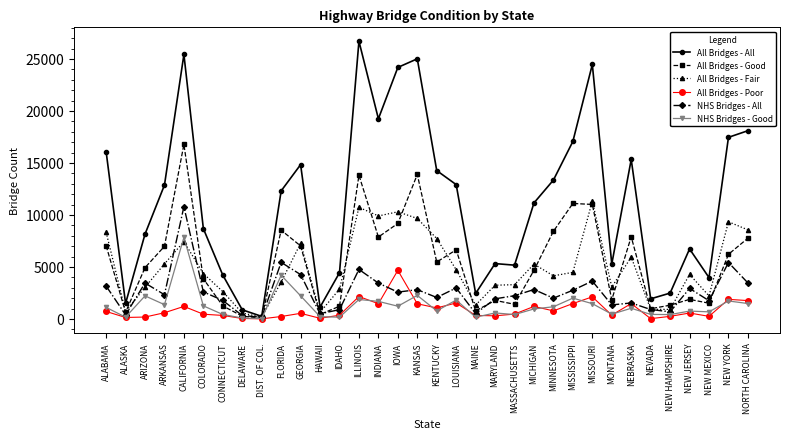

What is the label of the 22nd point from the left?

MASSACHUSETTS